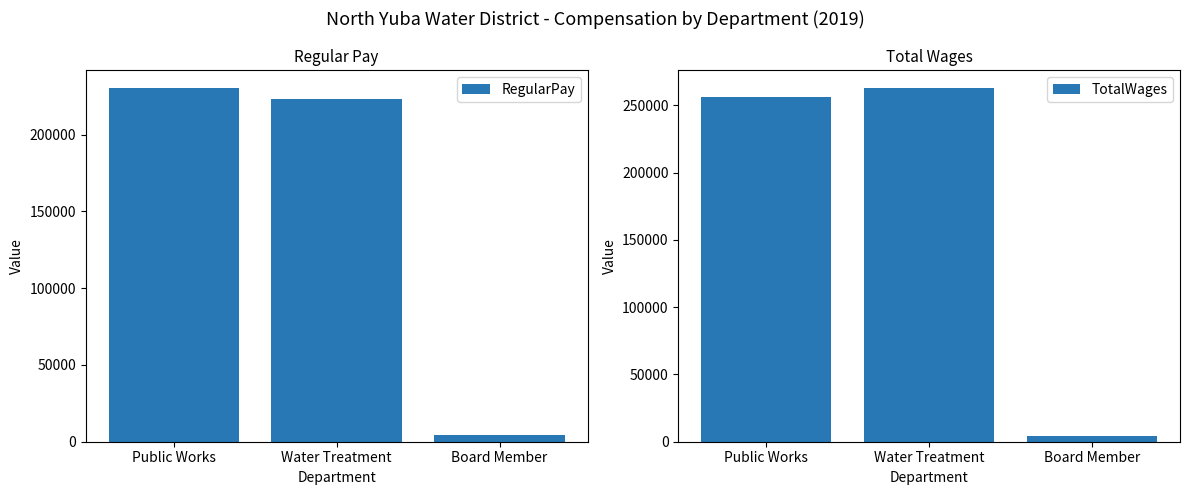

Which series changed the most between Water Treatment and Board Member?

TotalWages